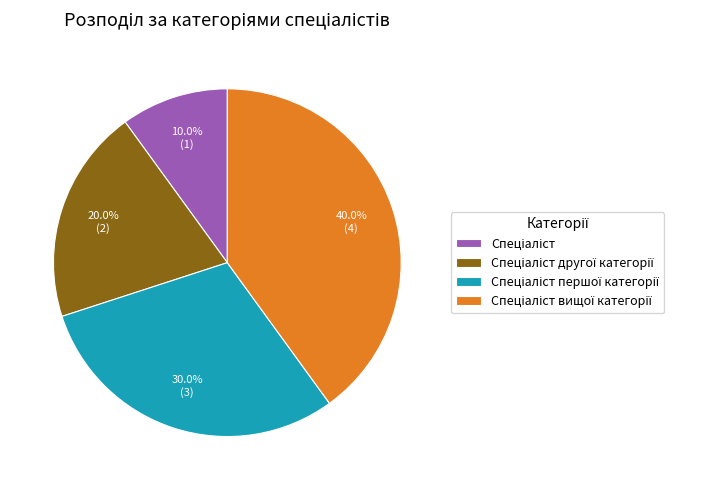

Is there any slice that represents more than half of the pie?

No